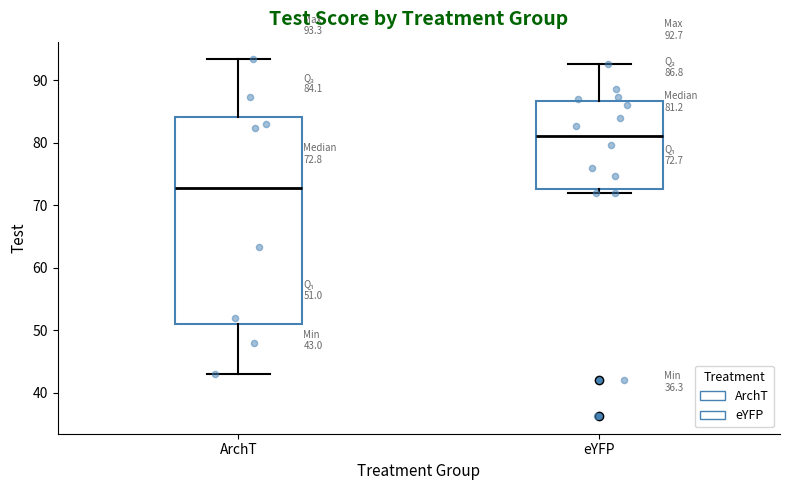

Which box has the highest median line?

eYFP